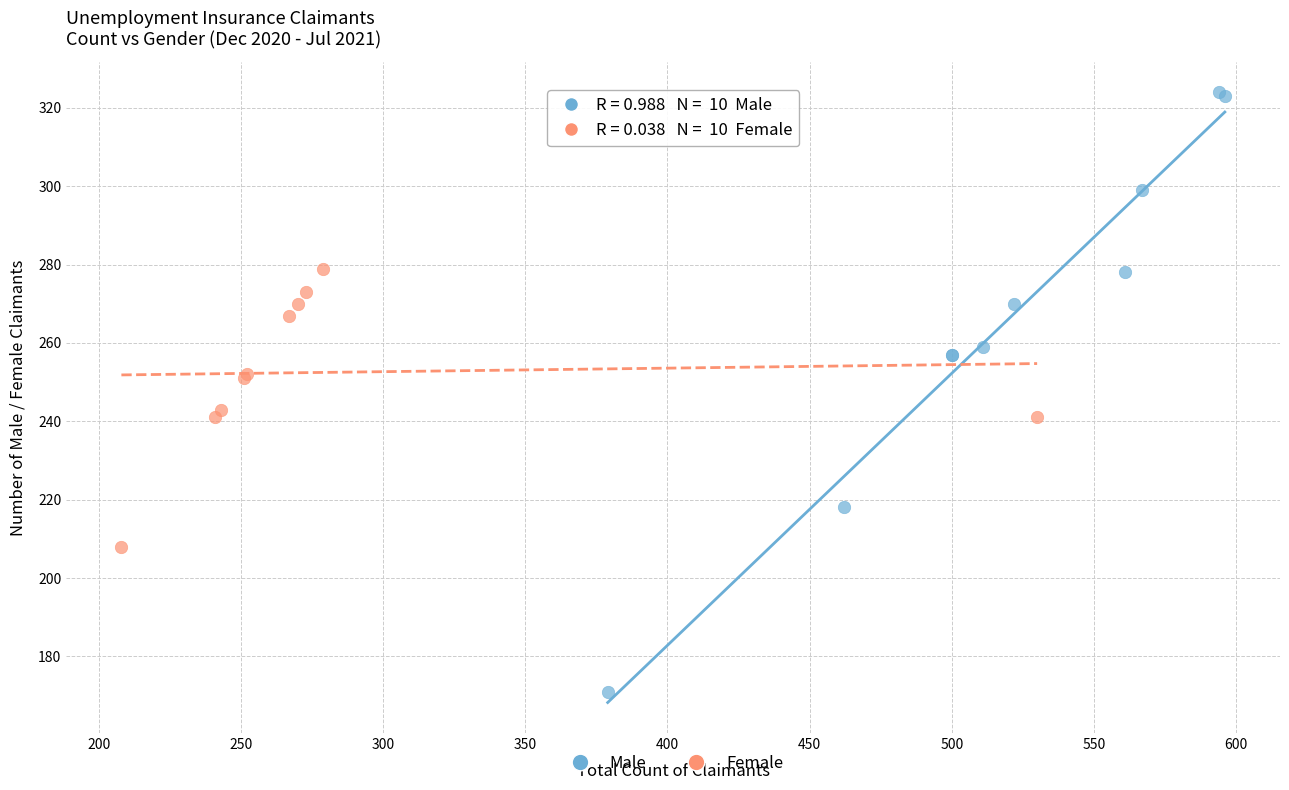

Which series reaches the maximum Y coordinate?

Male